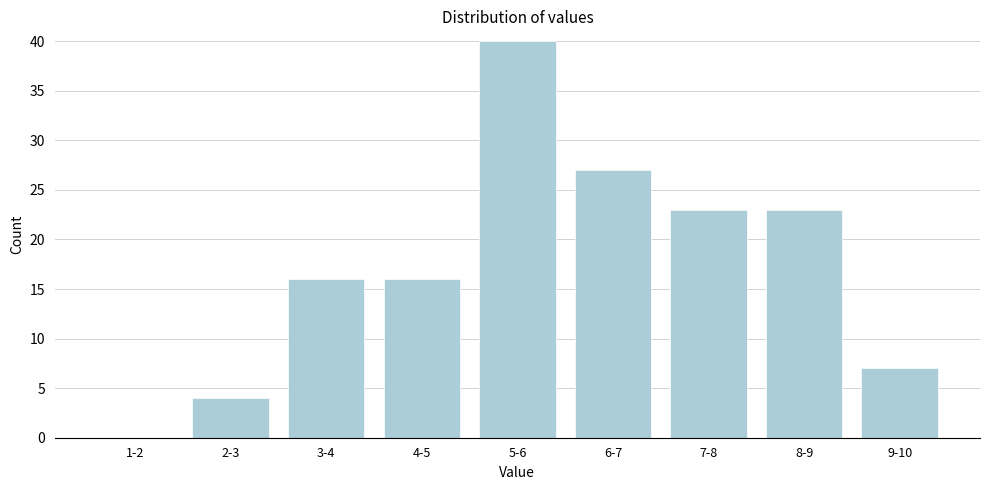

Reading left to right, transcribe all the data shown in this chart.

1-2=0	2-3=4	3-4=16	4-5=16	5-6=40	6-7=27	7-8=23	8-9=23	9-10=7